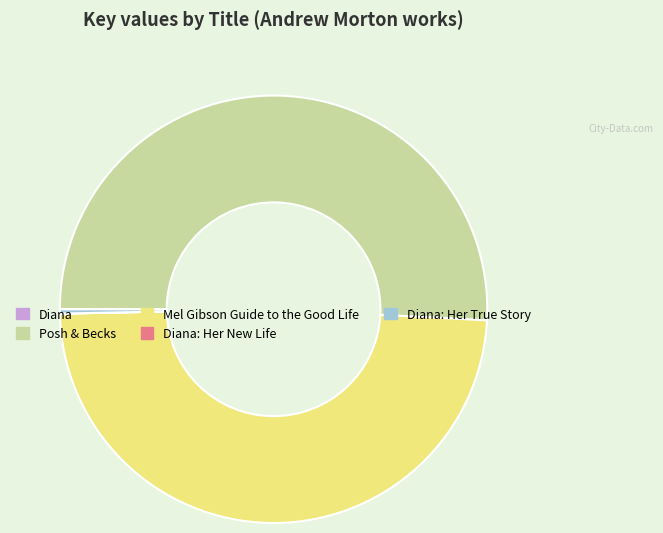

True or false: Mel Gibson Guide to the Good Life accounts for 44% of the total.

False